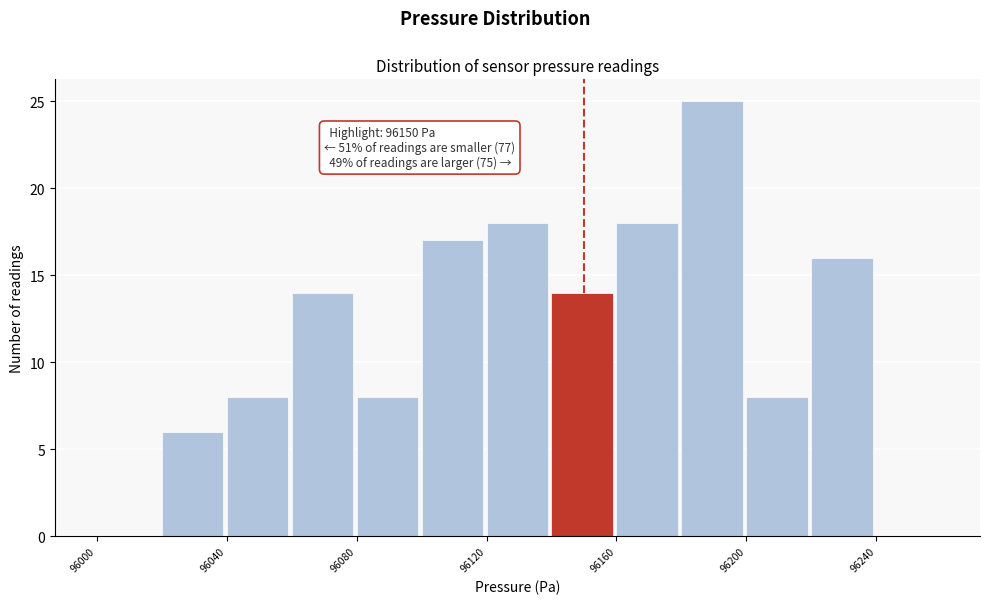

Which range on the x-axis has the tallest bar?

96180 to 96200